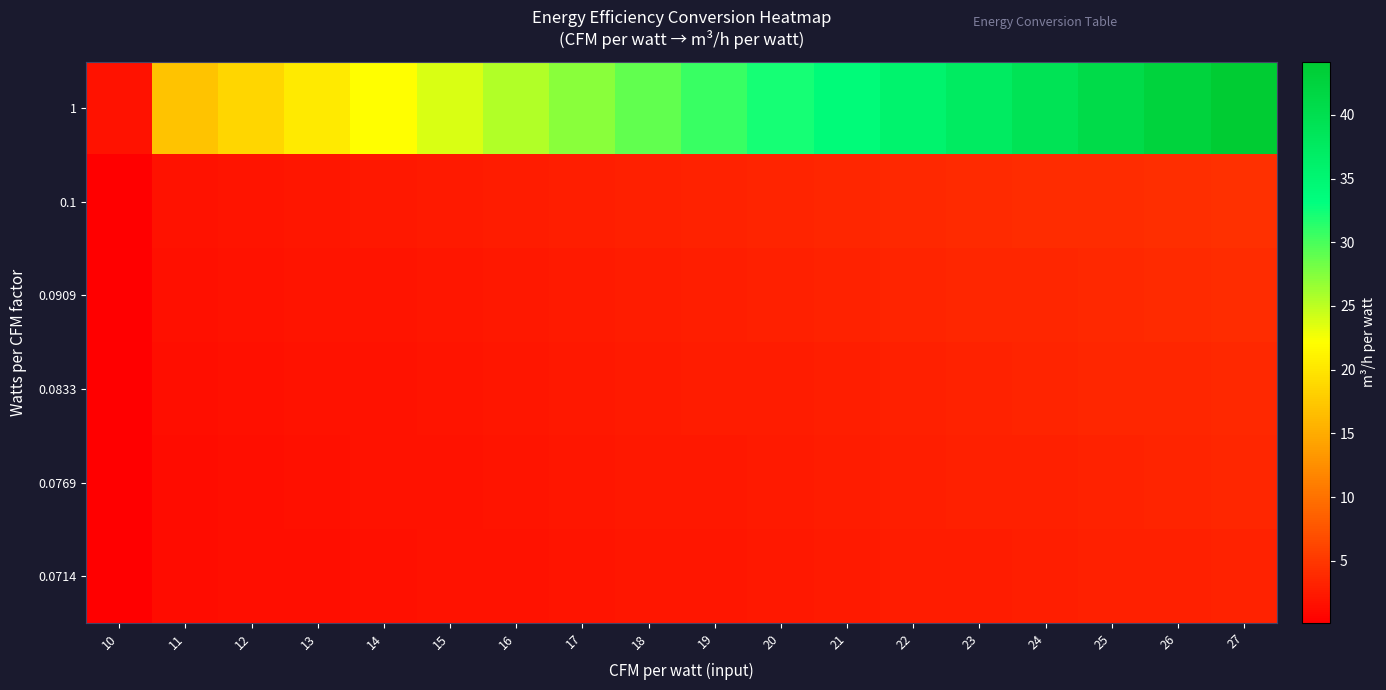

How many categories are shown in the chart?

18